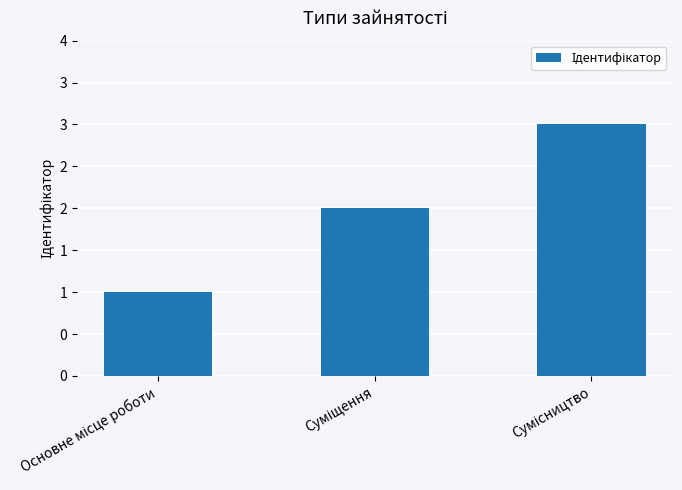

Count the values in the range 1 to 3.

3